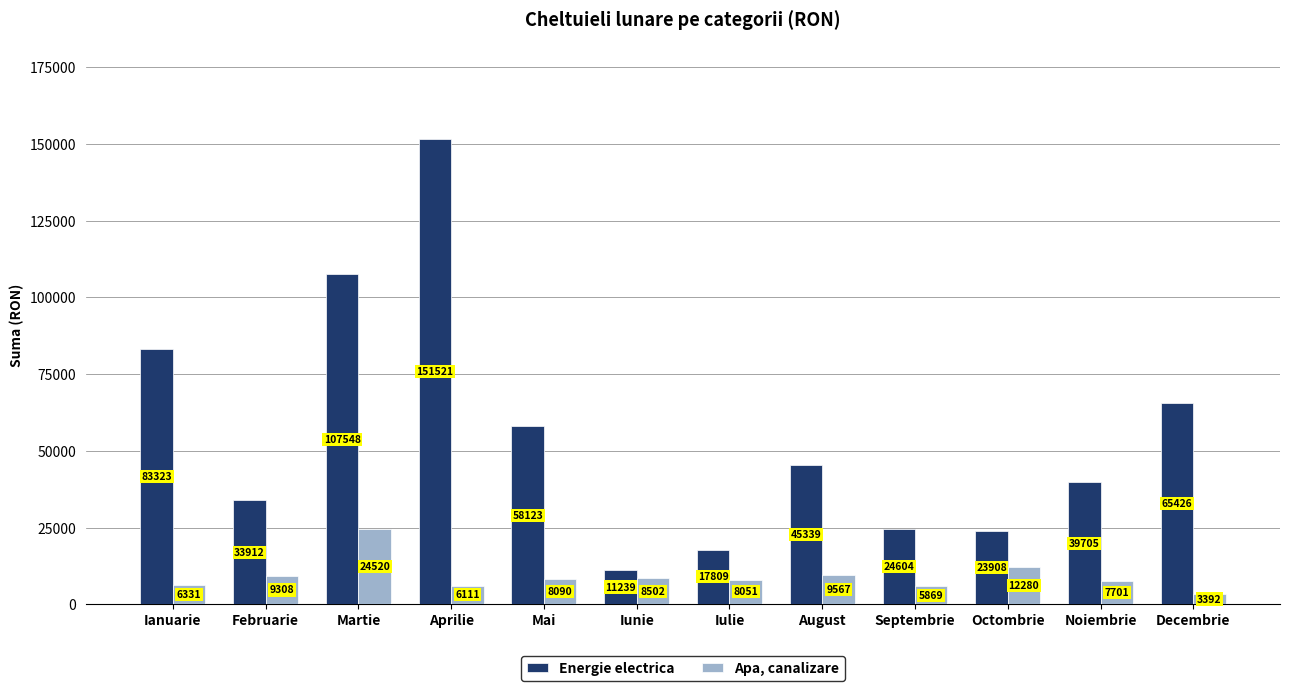

What is the difference between the Energie electrica values at Septembrie and Iunie?

13365.0